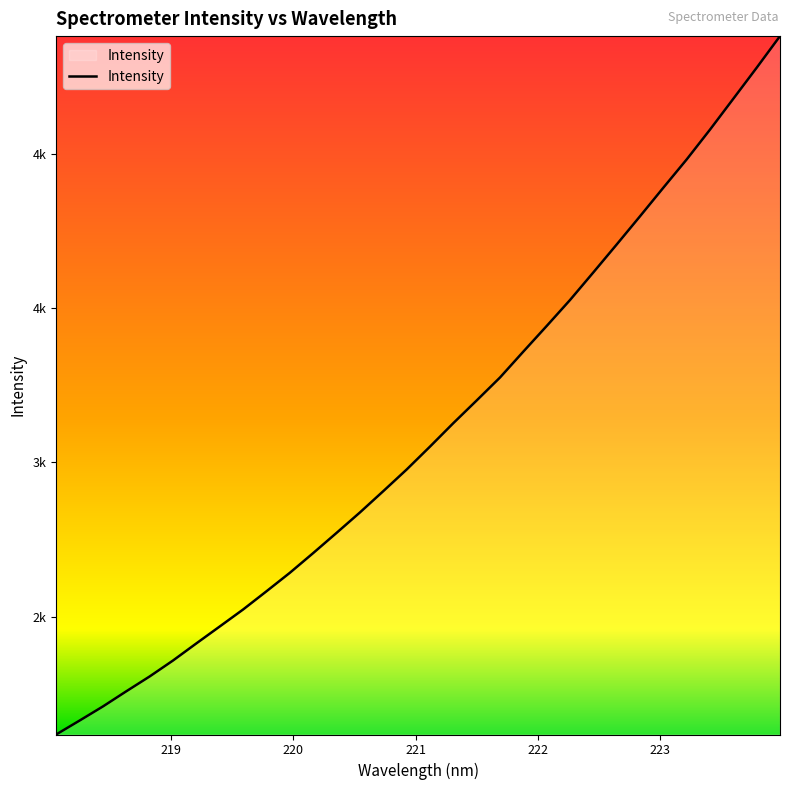

What is the label of the 29th point from the right?

221